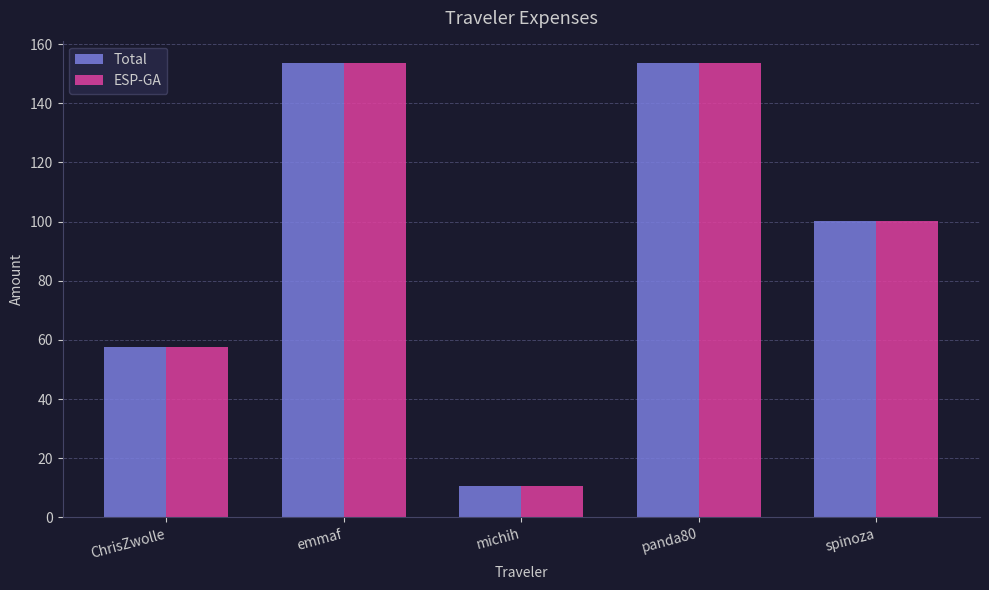

What is the label of the 4th bar from the right?

emmaf